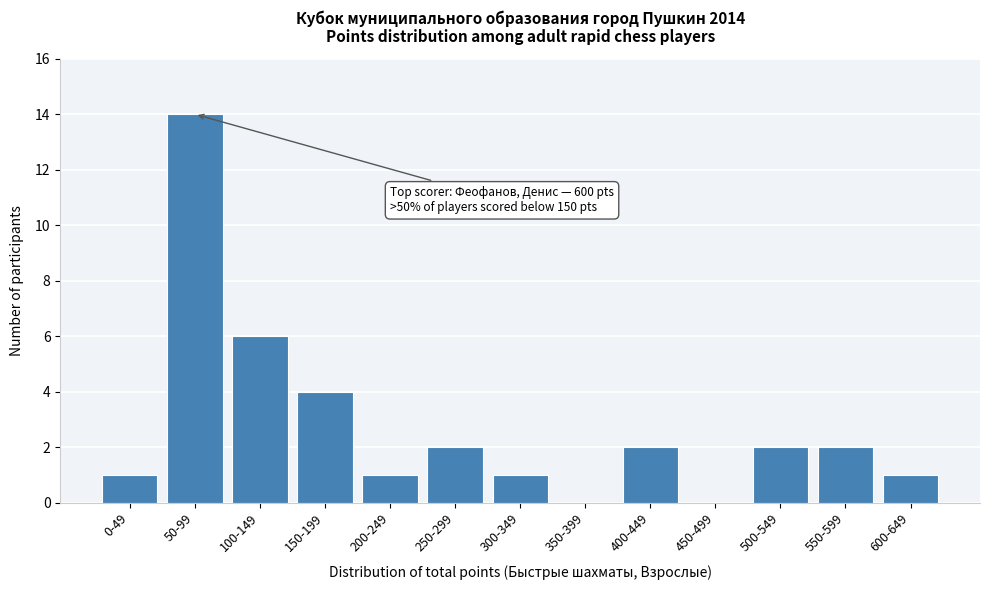

Reading left to right, extract all data points from this chart.

0-49=1	50-99=14	100-149=6	150-199=4	200-249=1	250-299=2	300-349=1	350-399=0	400-449=2	450-499=0	500-549=2	550-599=2	600-649=1